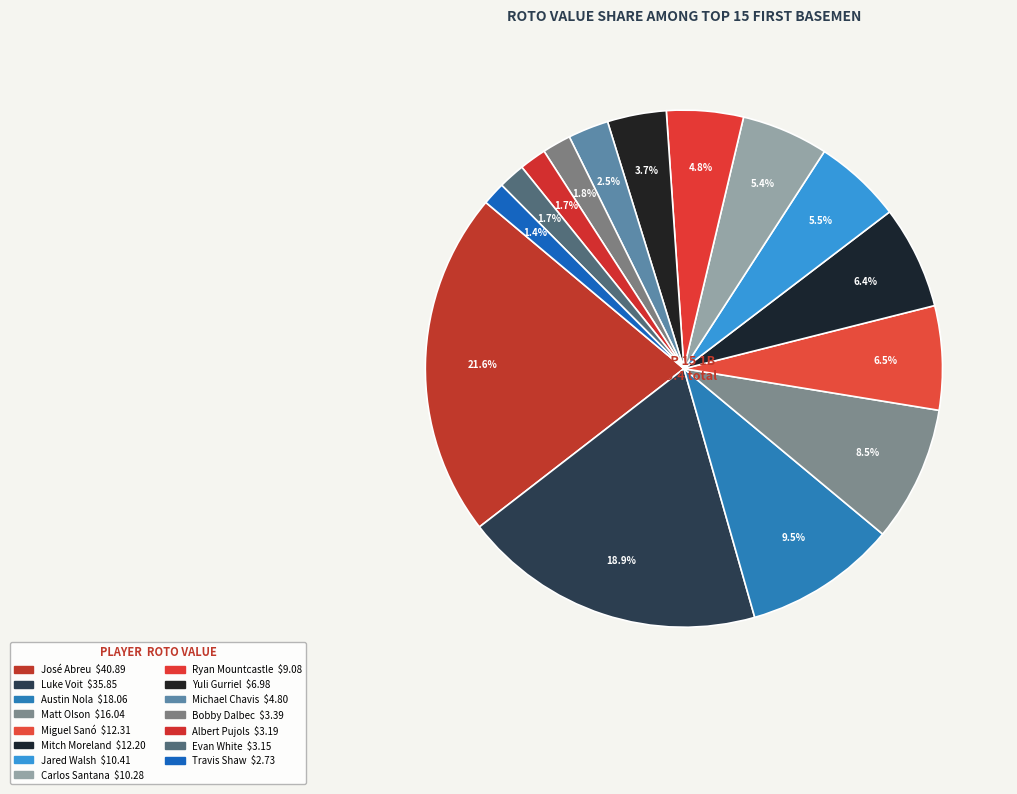

Is Yuli Gurriel the majority of the pie?

No